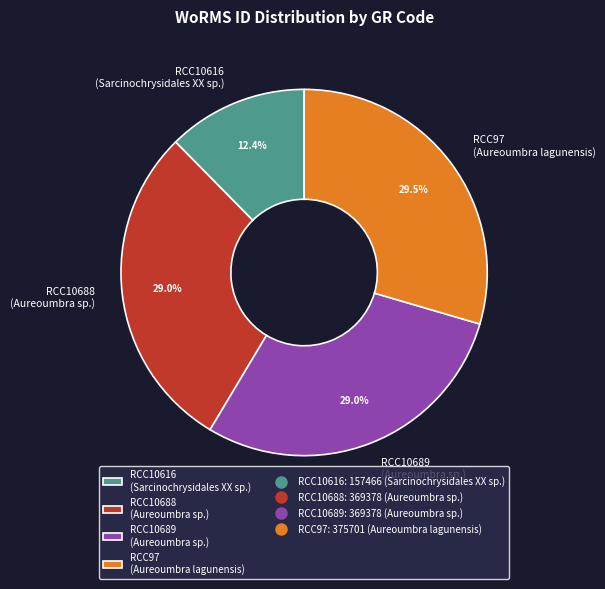

The RCC10688 slice represents 18% of the pie. True or false?

False